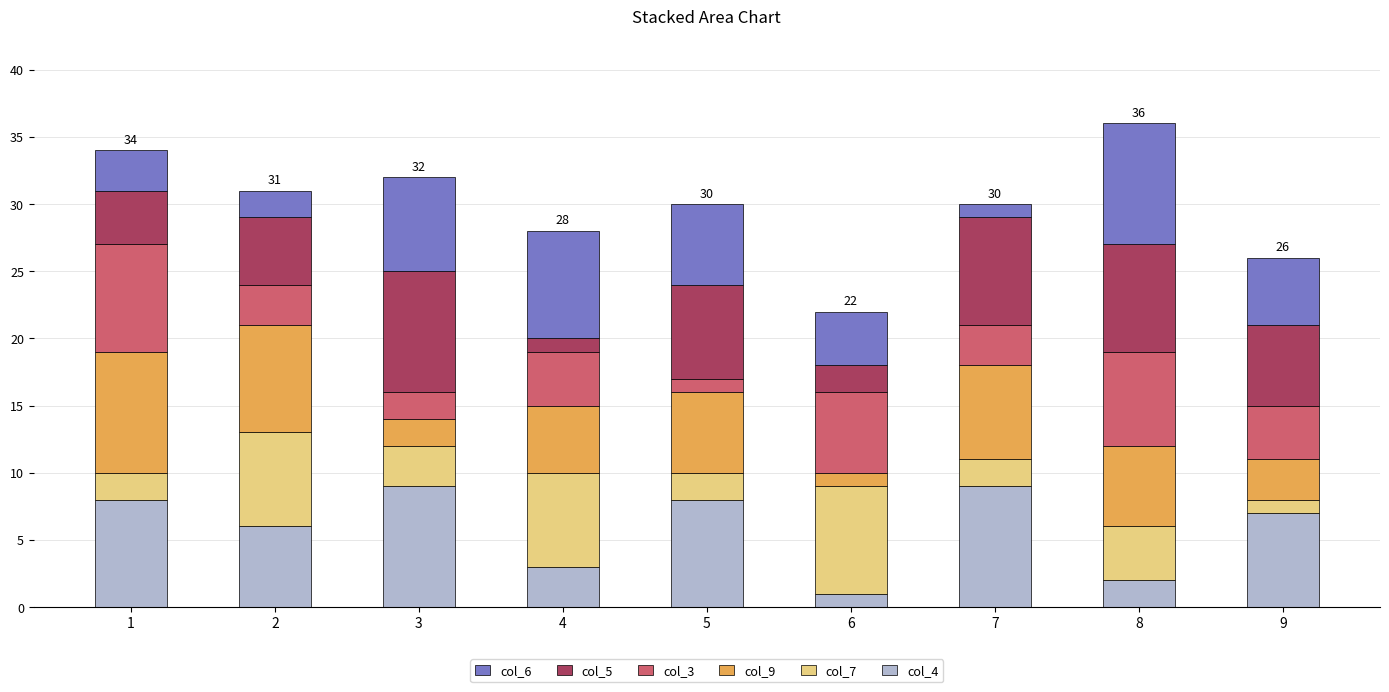

What is the difference between the col_3 values at 2 and 5?

2